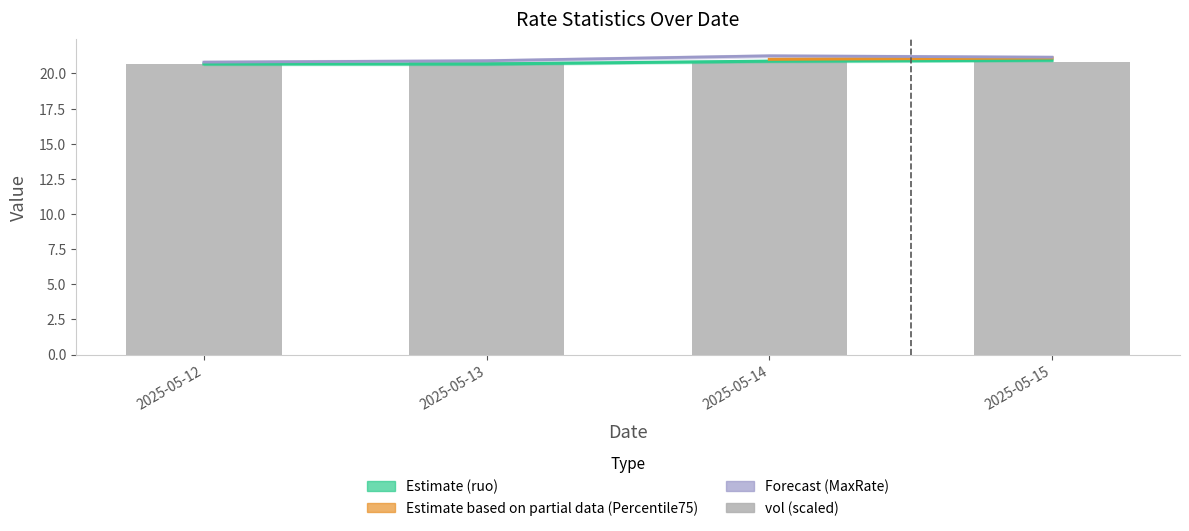

How many data points in MaxRate are above 21?

2